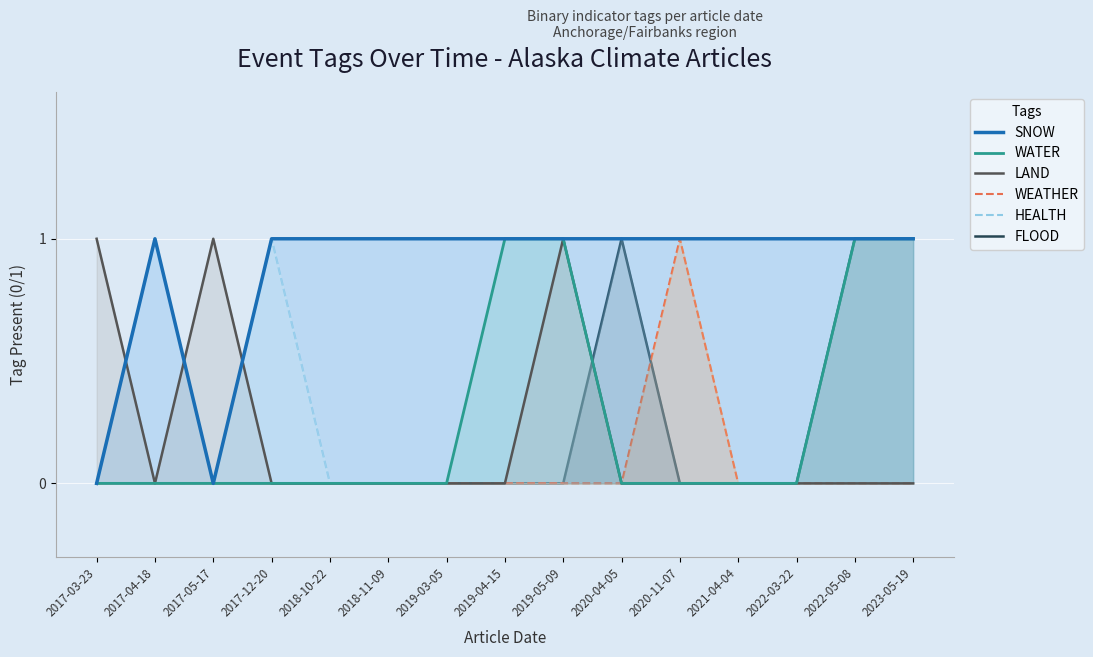

What are all the series names shown in the legend?

SNOW, WATER, LAND, WEATHER, HEALTH, FLOOD